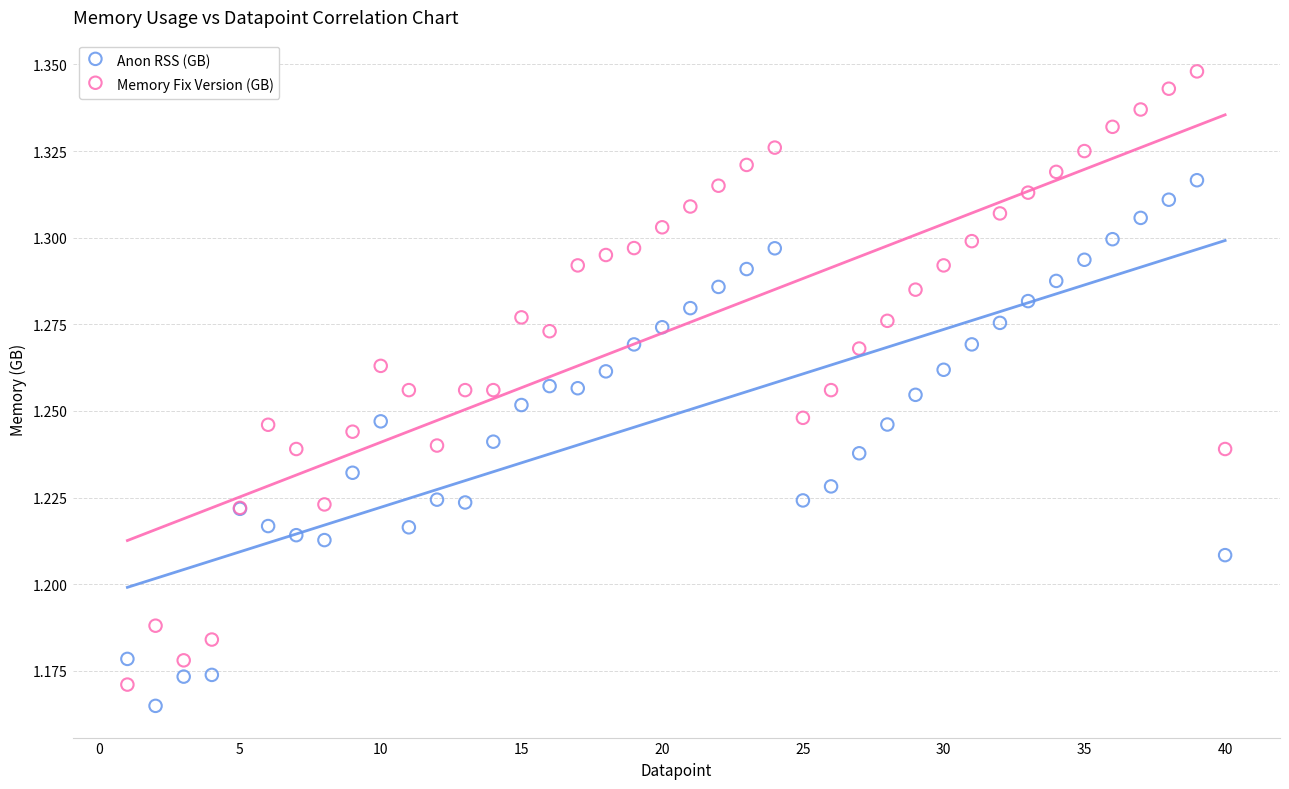

Which series reaches the maximum Y coordinate?

Memory Fix Version (GB)